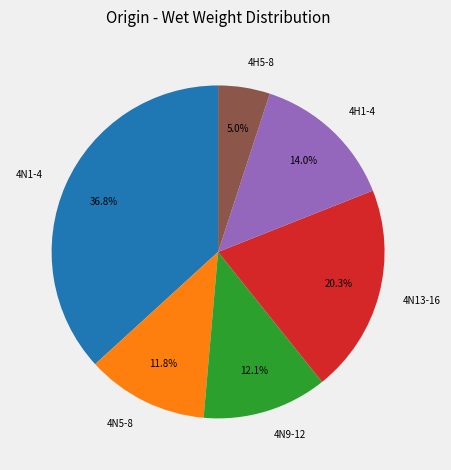

How many segments does this pie chart have?

6